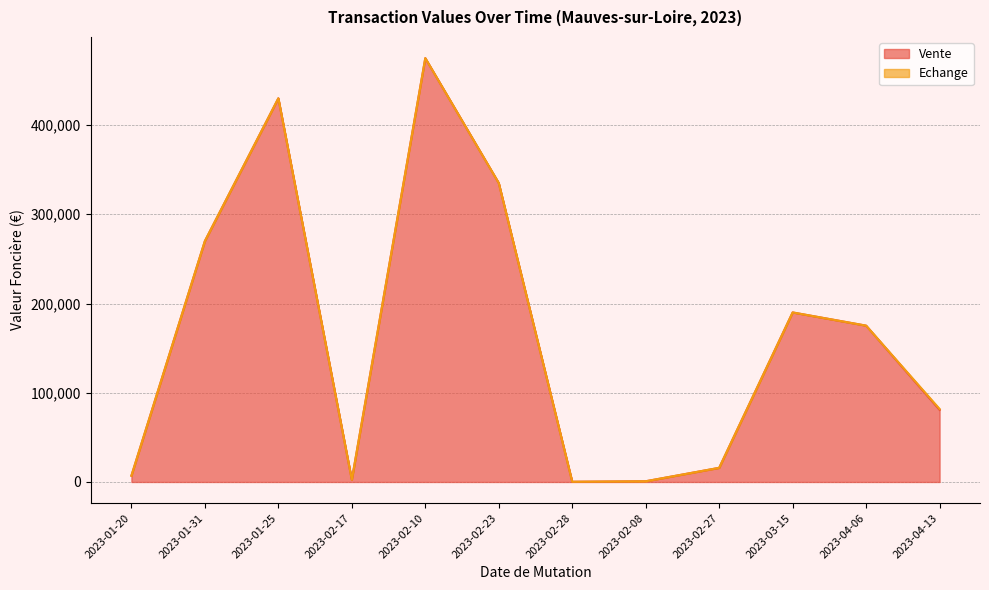

Reading right to left, list all the values displayed in this chart.

2023-04-13=80817	2023-04-06=175200	2023-03-15=190000	2023-02-27=15850	2023-02-08=800	2023-02-28=250	2023-02-23=335000	2023-02-10=475000	2023-02-17=2500	2023-01-25=430000	2023-01-31=270000	2023-01-20=7015